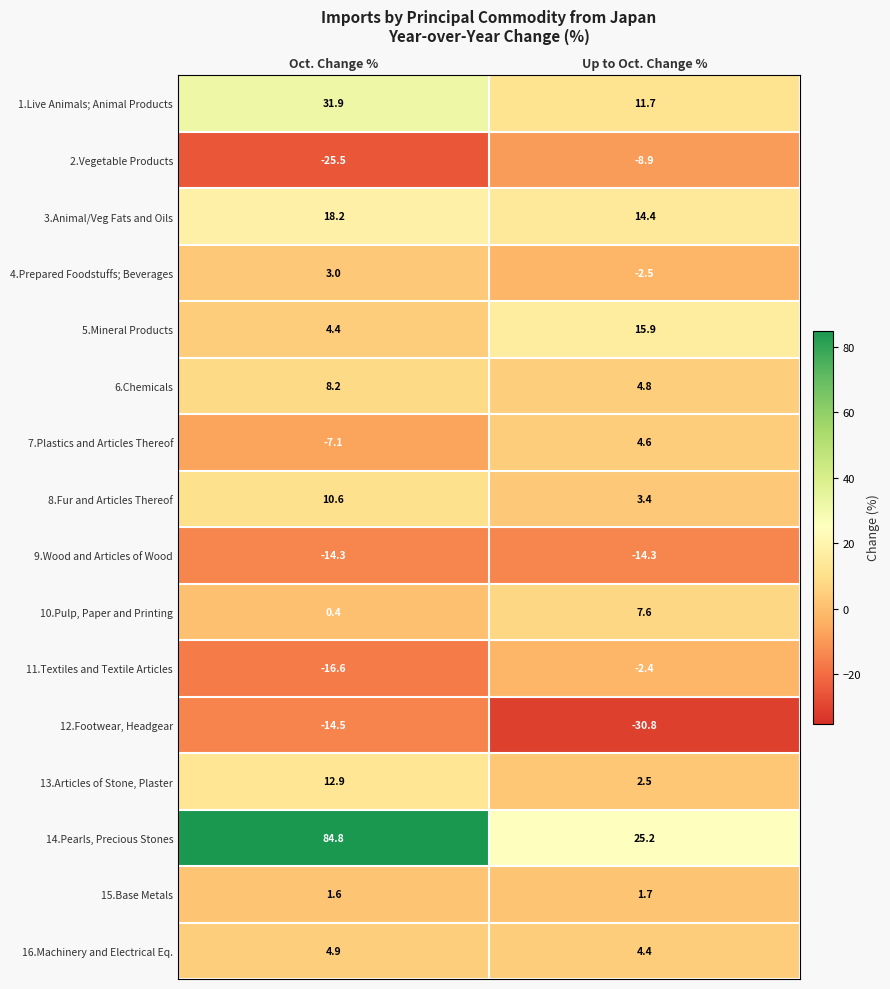

Which series has the largest range (max minus min)?

14.Pearls, Precious Stones